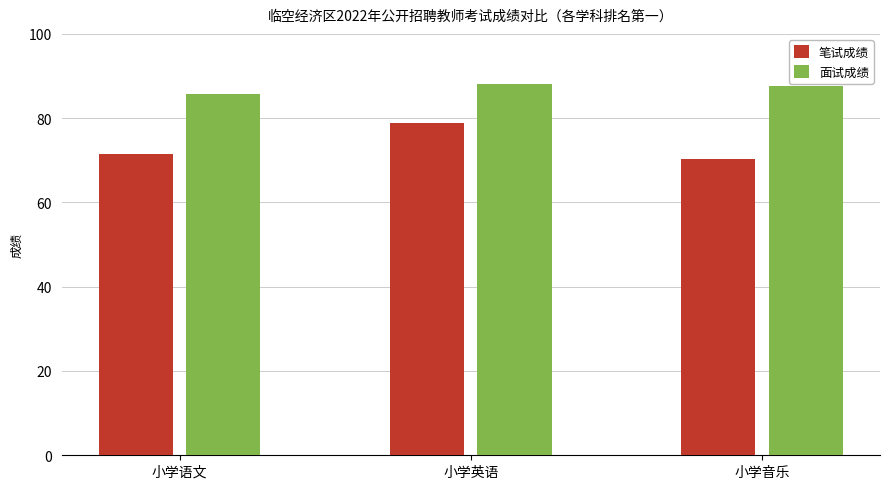

At 小学英语, list the series in order from largest to smallest.

面试成绩, 笔试成绩